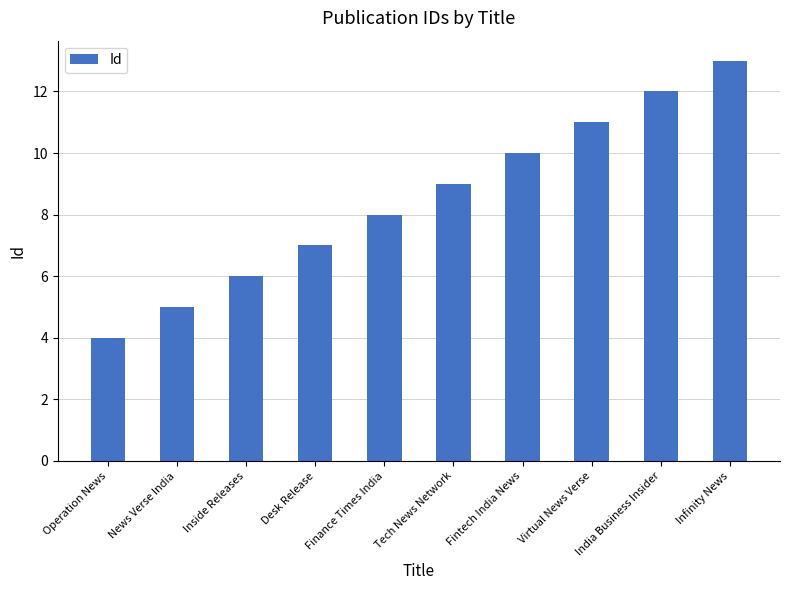

What value does the data have at Fintech India News?

10